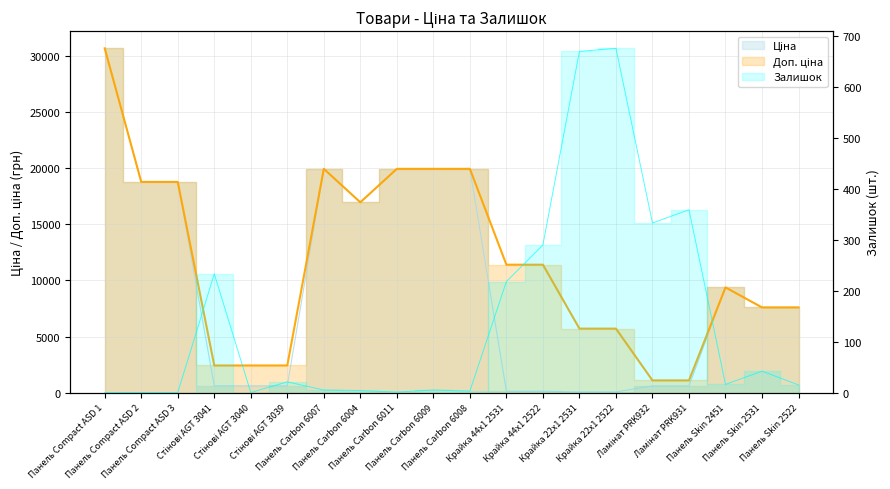

How many values in the Залишок series are below 16?

10